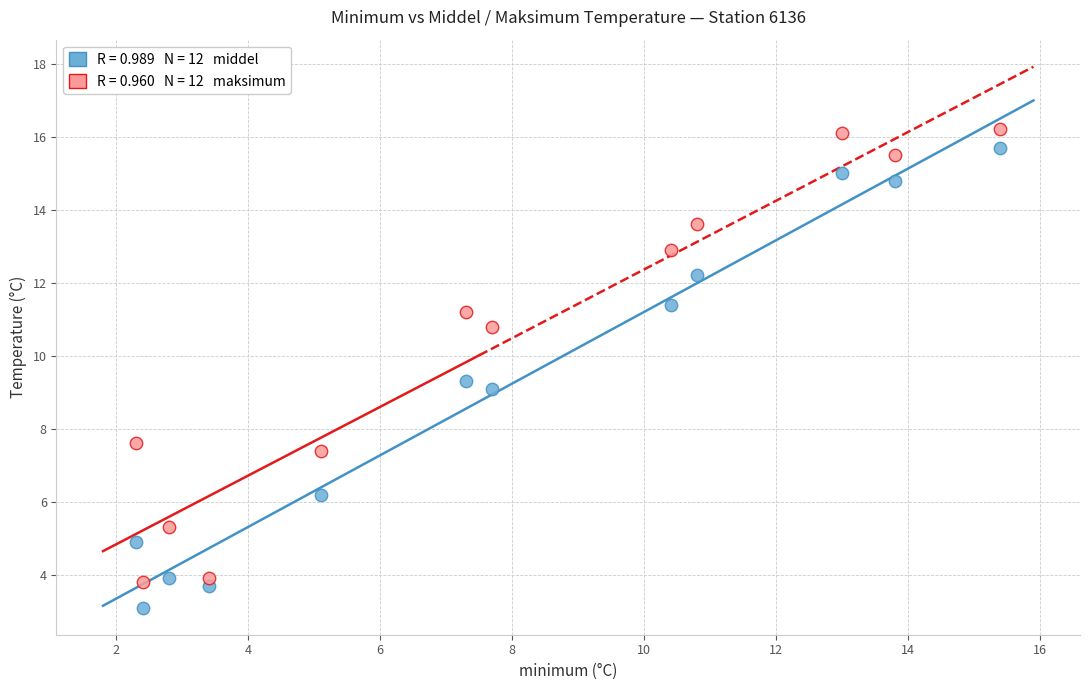

Across all data points, what is the range of X values (max minus min)?

13.1